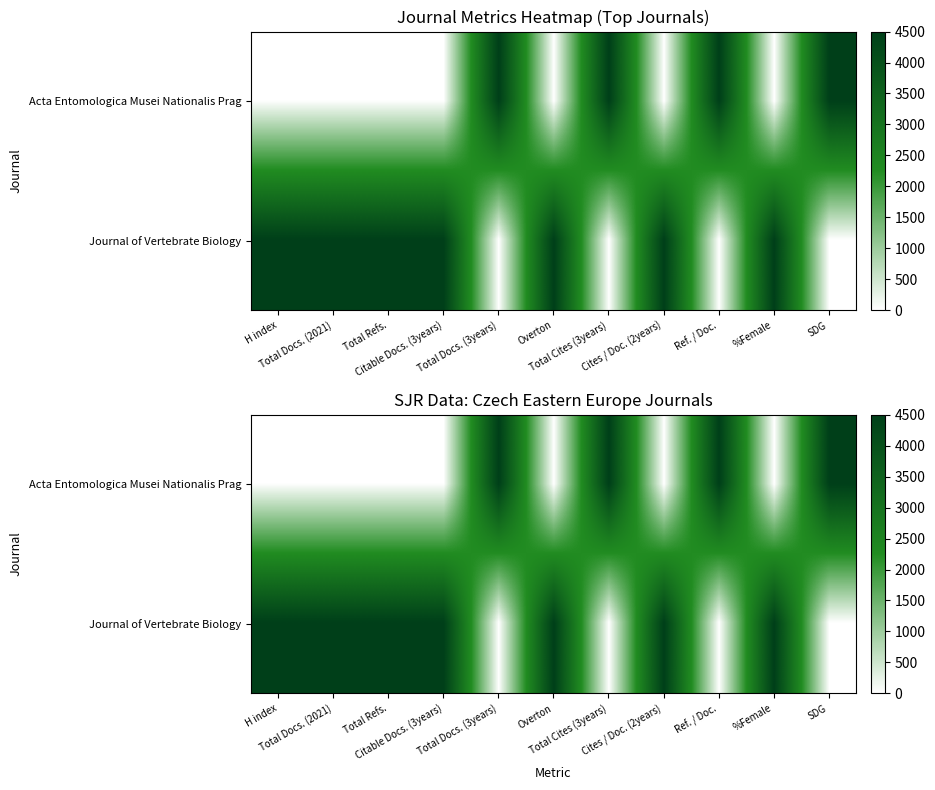

What is the total value across all series at Total Refs.?

4500